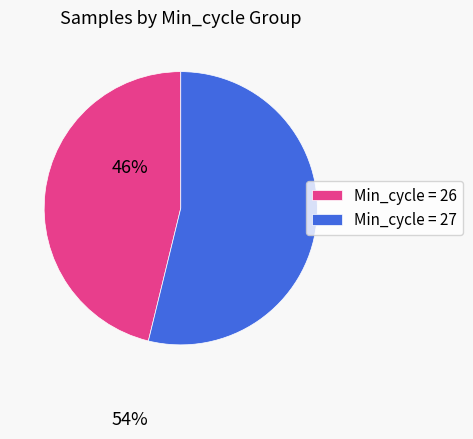

What is the smallest slice in the pie chart?

Min_cycle = 26